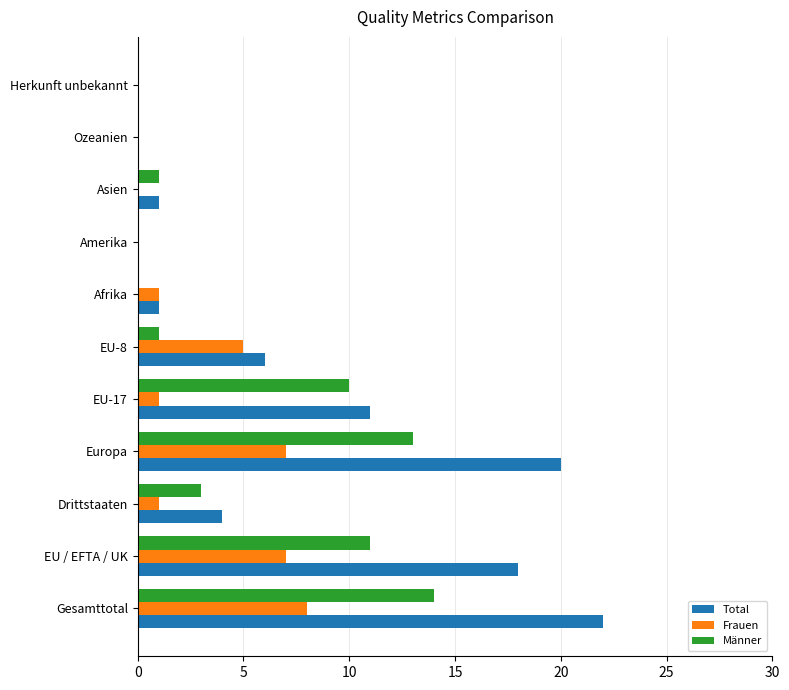

Count the number of data series in this chart.

3